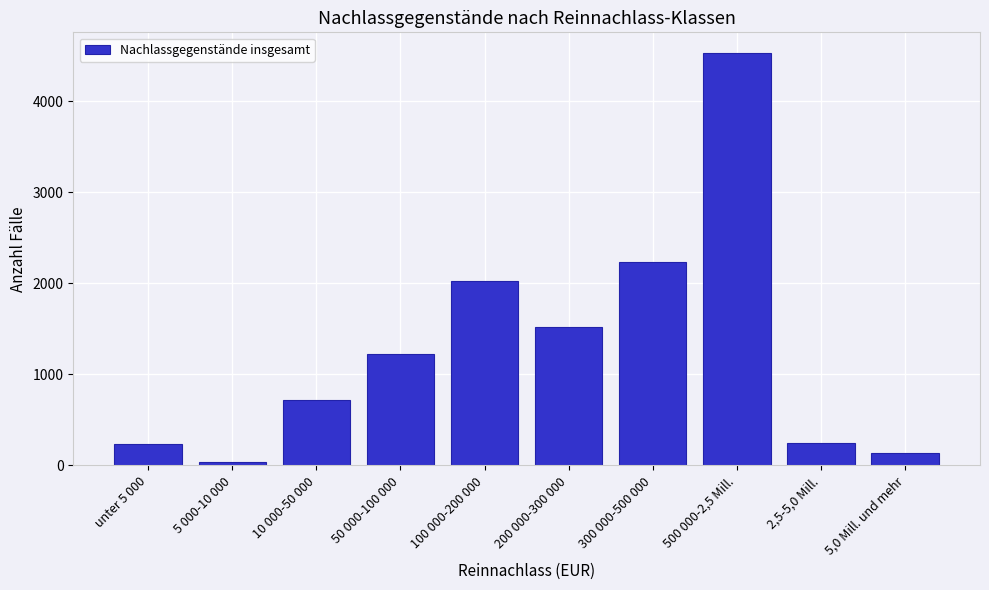

What is the difference between the maximum and minimum values?

4495